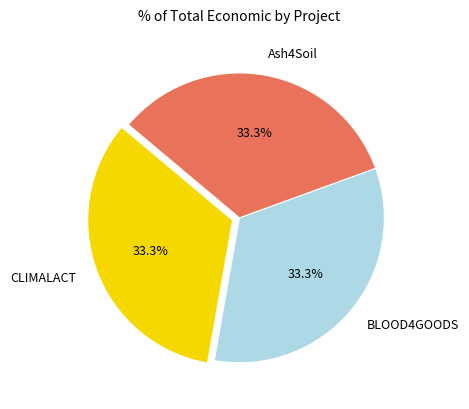

To the nearest percent, what portion does BLOOD4GOODS represent?

33%